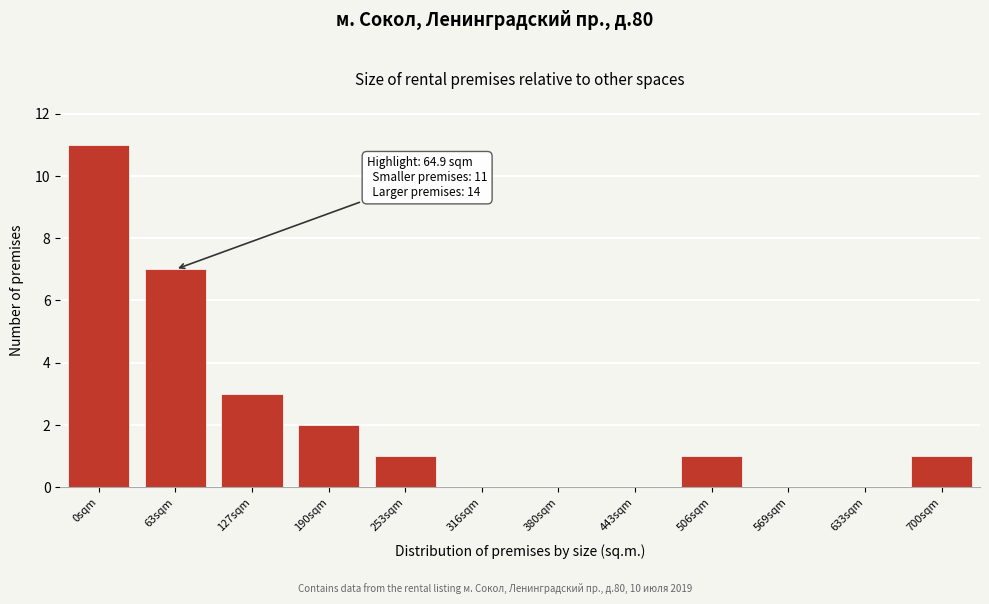

Reading right to left, what are all the values shown in this chart?

700sqm=1	633sqm=0	569sqm=0	506sqm=1	443sqm=0	380sqm=0	316sqm=0	253sqm=1	190sqm=2	127sqm=3	63sqm=7	0sqm=11